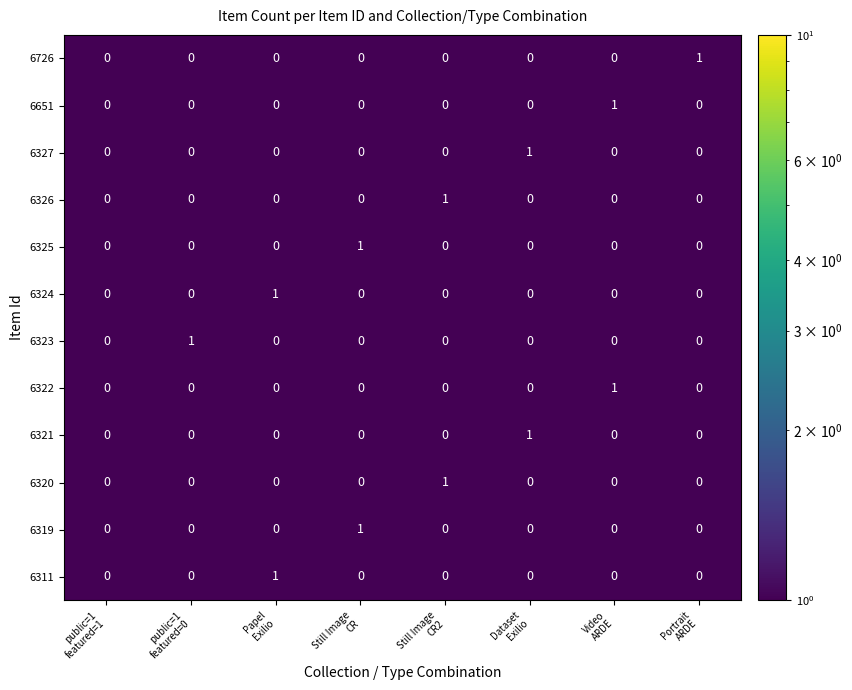

Rank the series by their average value, from lowest to highest.

6726, 6651, 6327, 6326, 6325, 6324, 6323, 6322, 6321, 6320, 6319, 6311